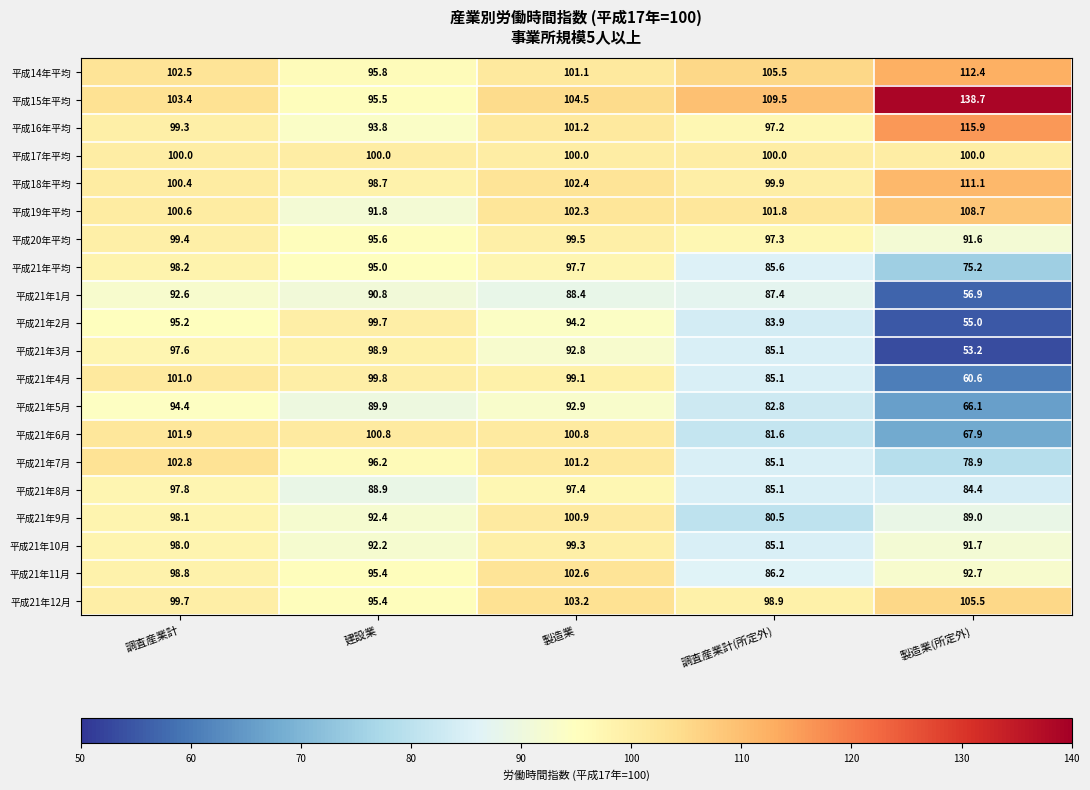

What is the difference between the maximum and minimum values in the 平成21年1月 series?

35.7